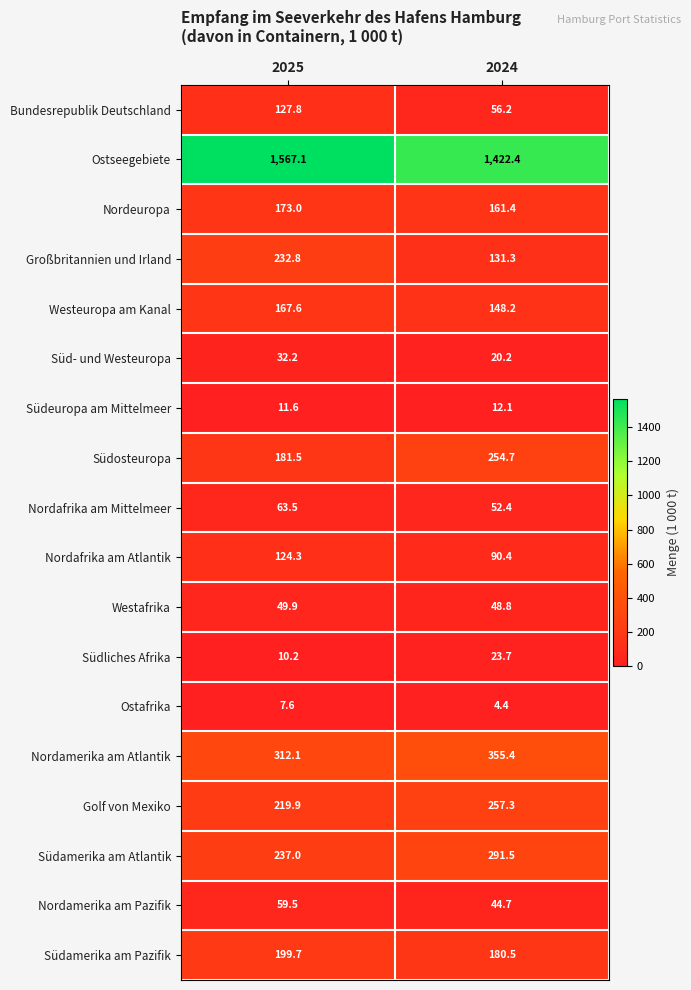

Is the value of Nordeuropa at 2024 greater than the value of Nordamerika am Pazifik at 2024?

Yes